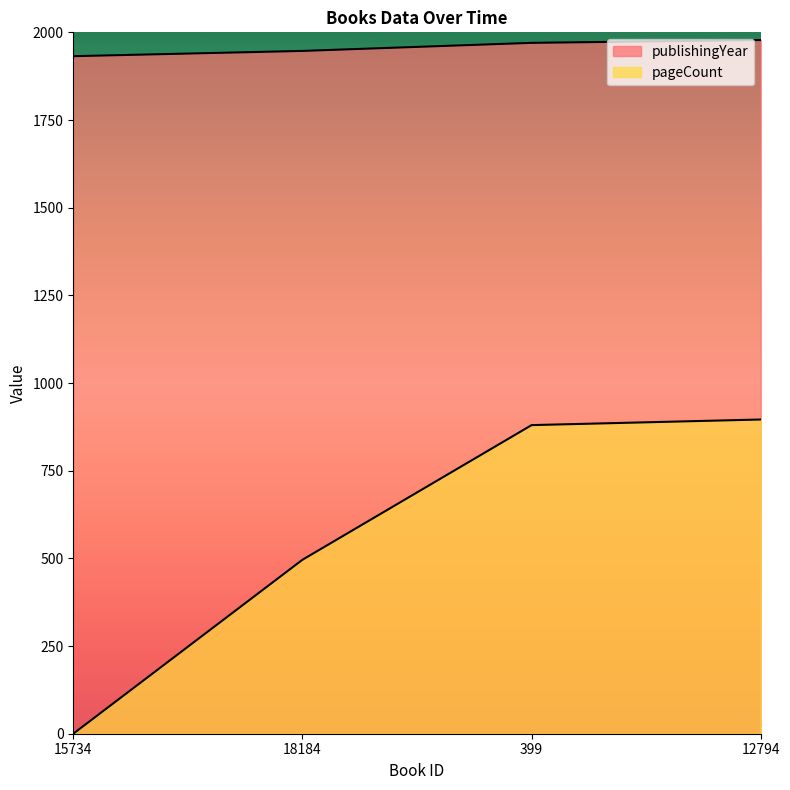

Where does the pageCount series first go above 880?

12794